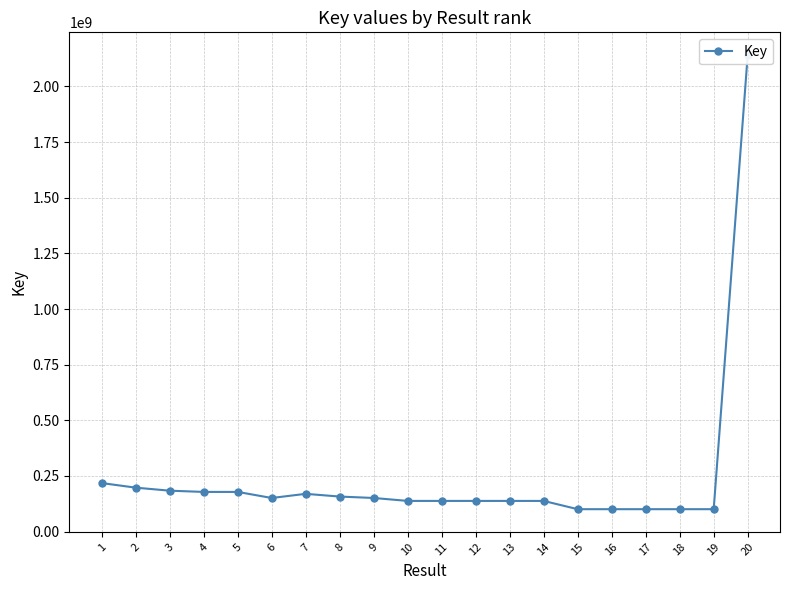

Does the chart have visible grid lines?

Yes